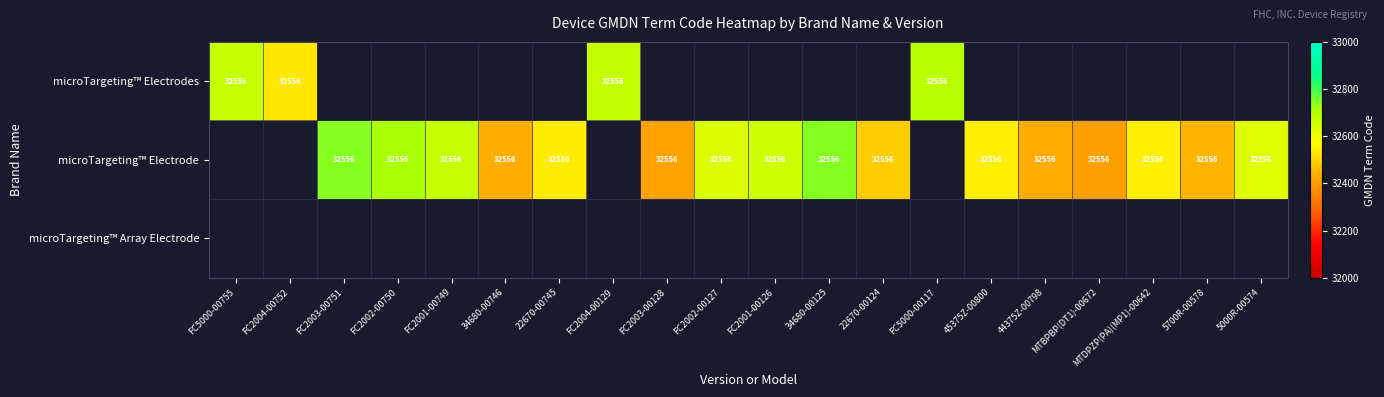

Where does the microTargeting™ Electrode series first go above 32542?

FC2003-00751